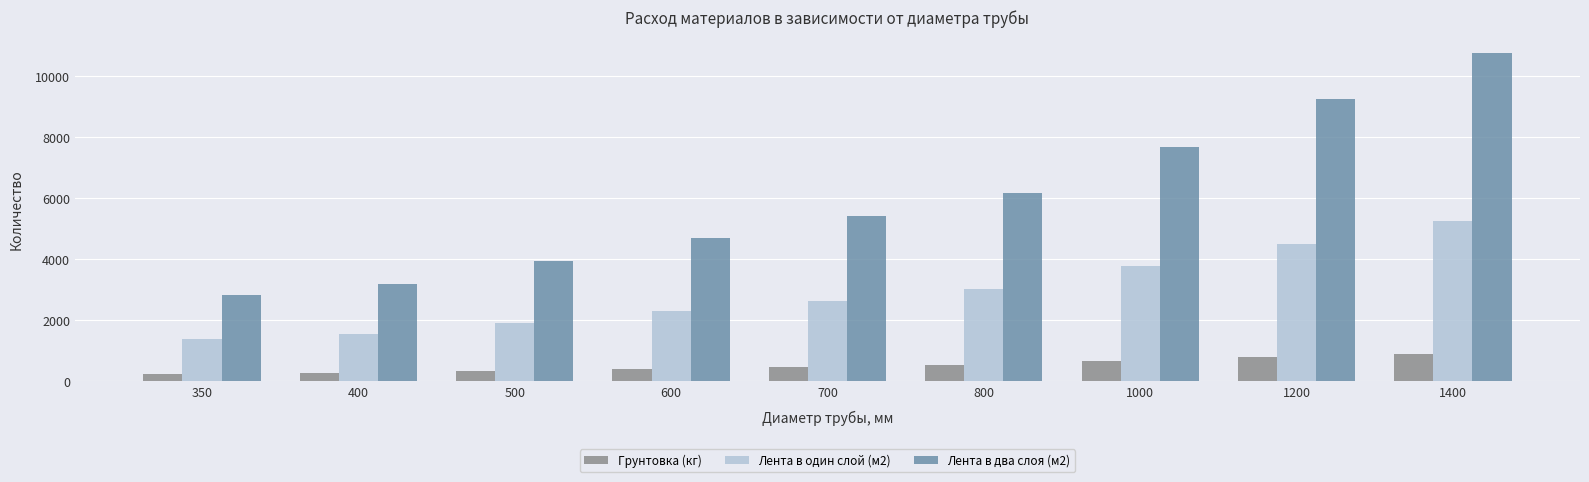

At which category is the sum across all series the highest?

1400